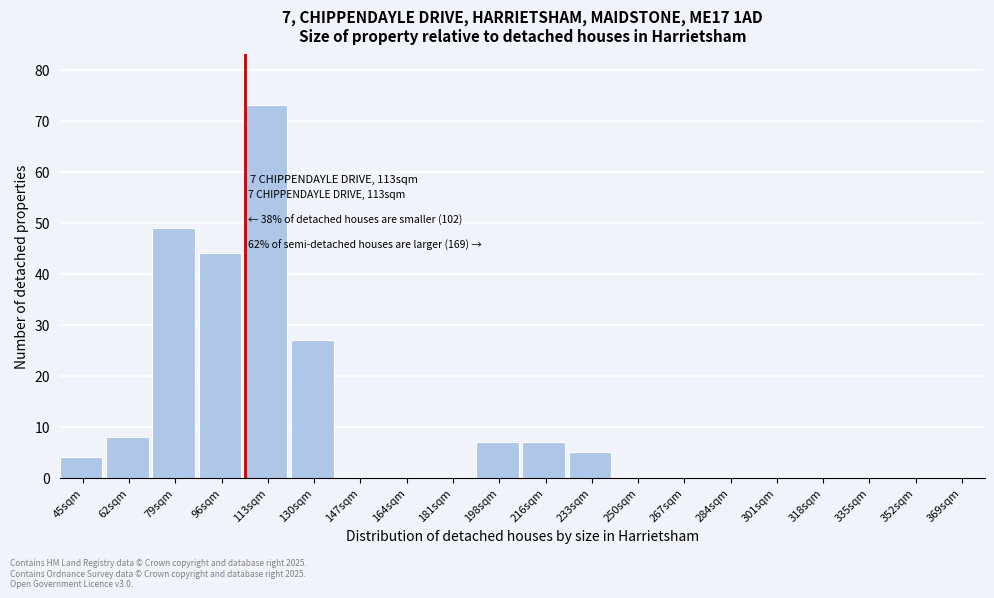

Reading left to right, what are all the values shown in this chart?

45sqm=4	62sqm=8	79sqm=49	96sqm=44	113sqm=73	130sqm=27	147sqm=0	164sqm=0	181sqm=0	198sqm=7	216sqm=7	233sqm=5	250sqm=0	267sqm=0	284sqm=0	301sqm=0	318sqm=0	335sqm=0	352sqm=0	369sqm=0